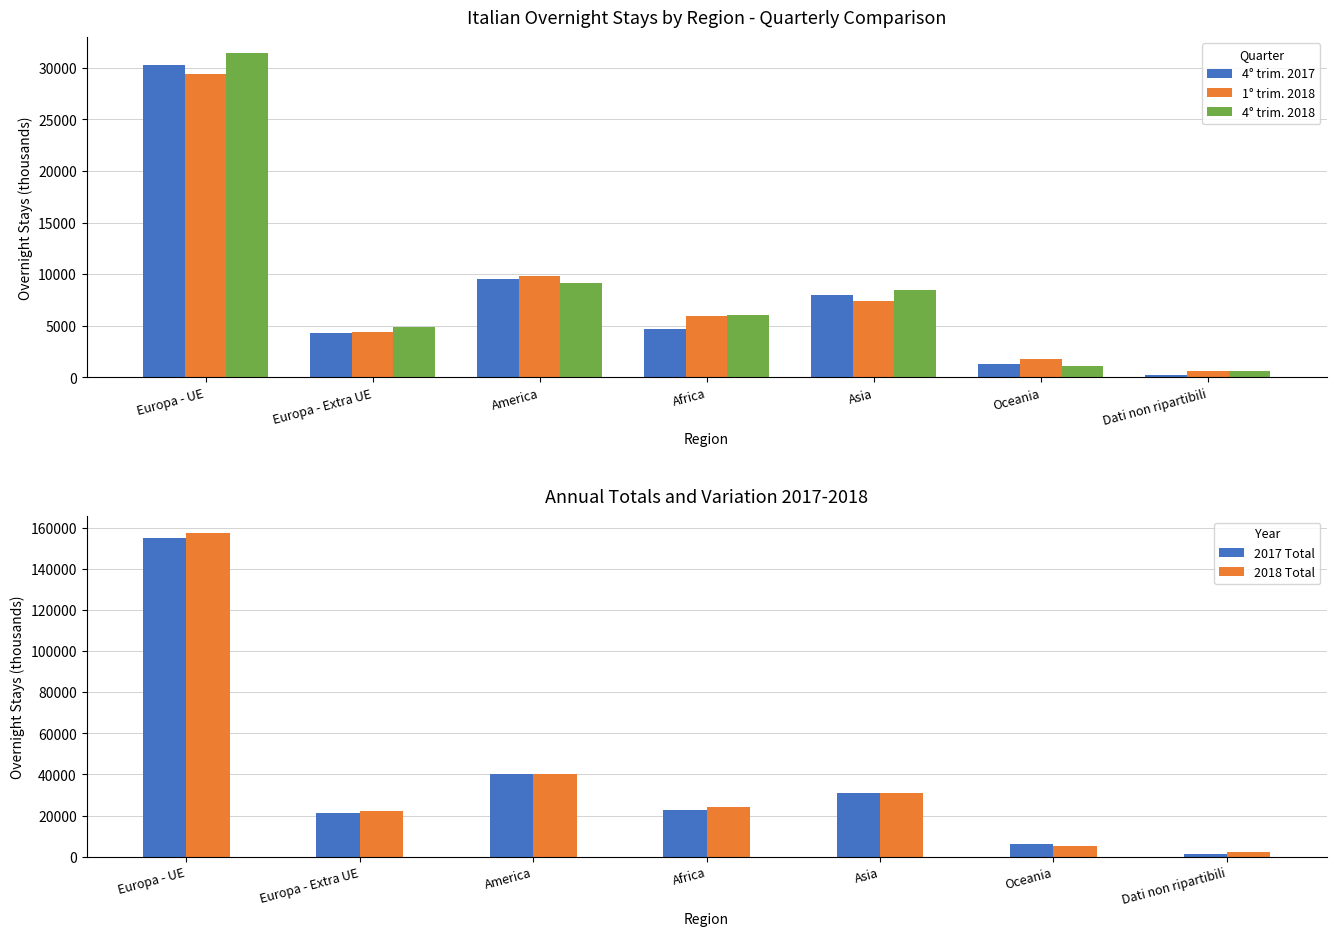

Rank the series at Europa - Extra UE from highest to lowest value.

2018 Total, 2017 Total, 4° trim. 2018, 1° trim. 2018, 4° trim. 2017